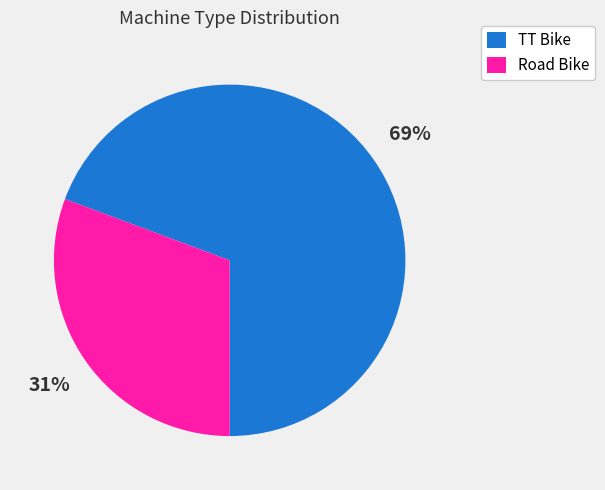

To the nearest percent, what is the average slice percentage?

50%